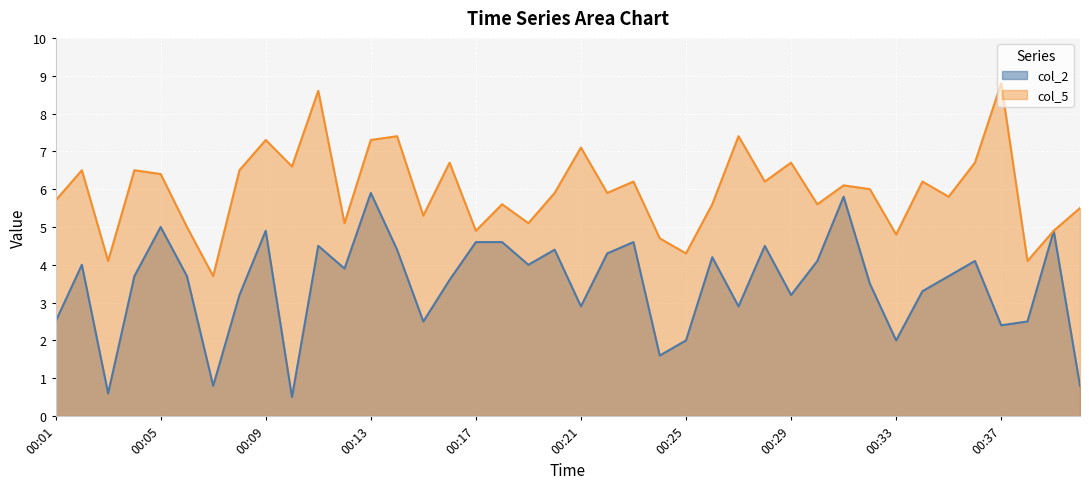

What is the difference between the maximum and minimum values in the col_2 series?

5.4